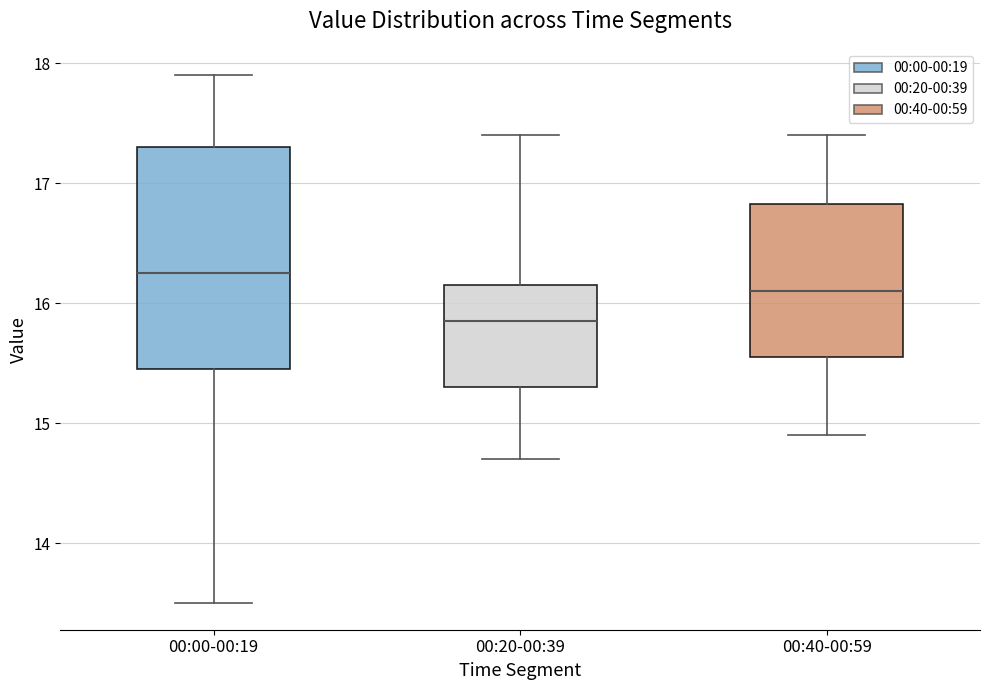

Which box has the highest median line?

00:00-00:19